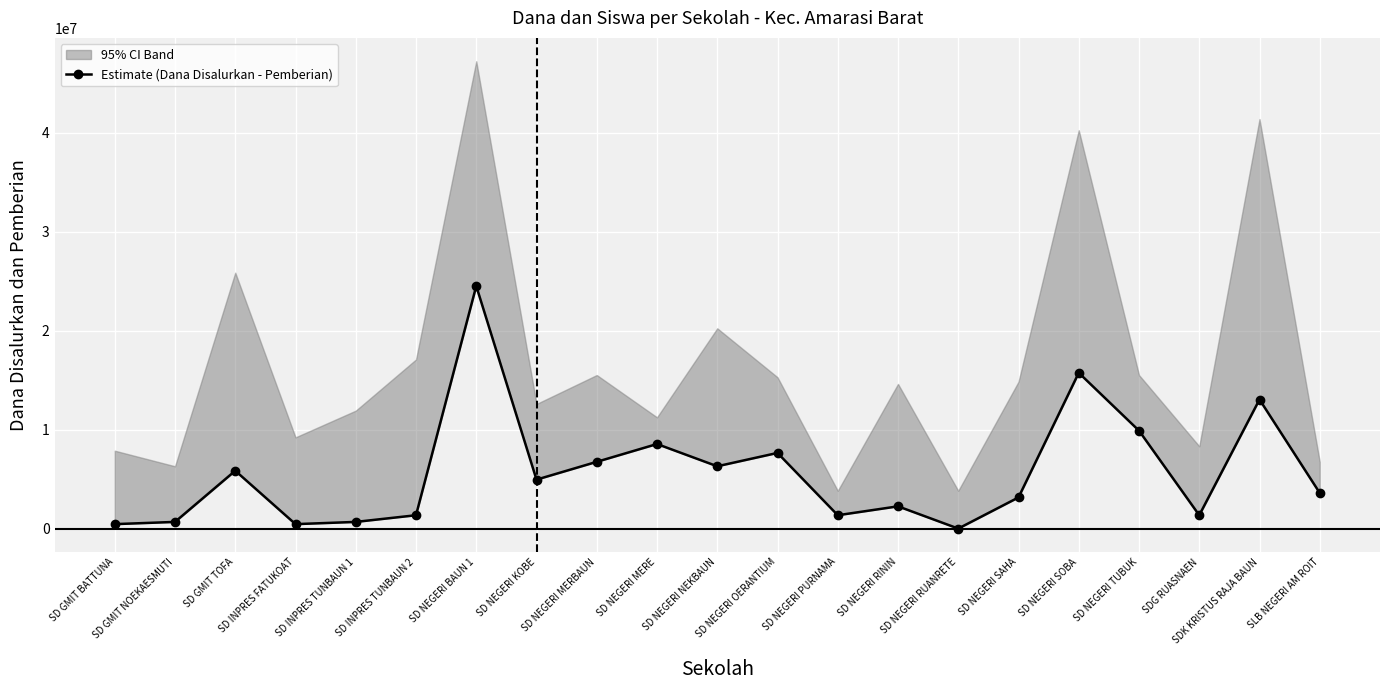

What is the difference between the maximum and second lowest values?

24075000